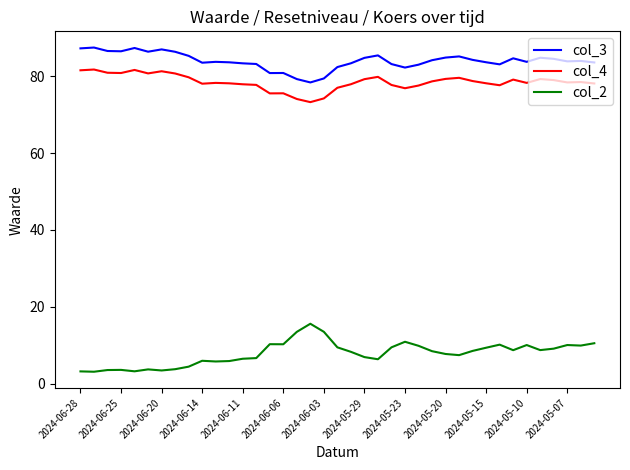

What is the difference between the maximum and second lowest values in the col_4 series?

7.7